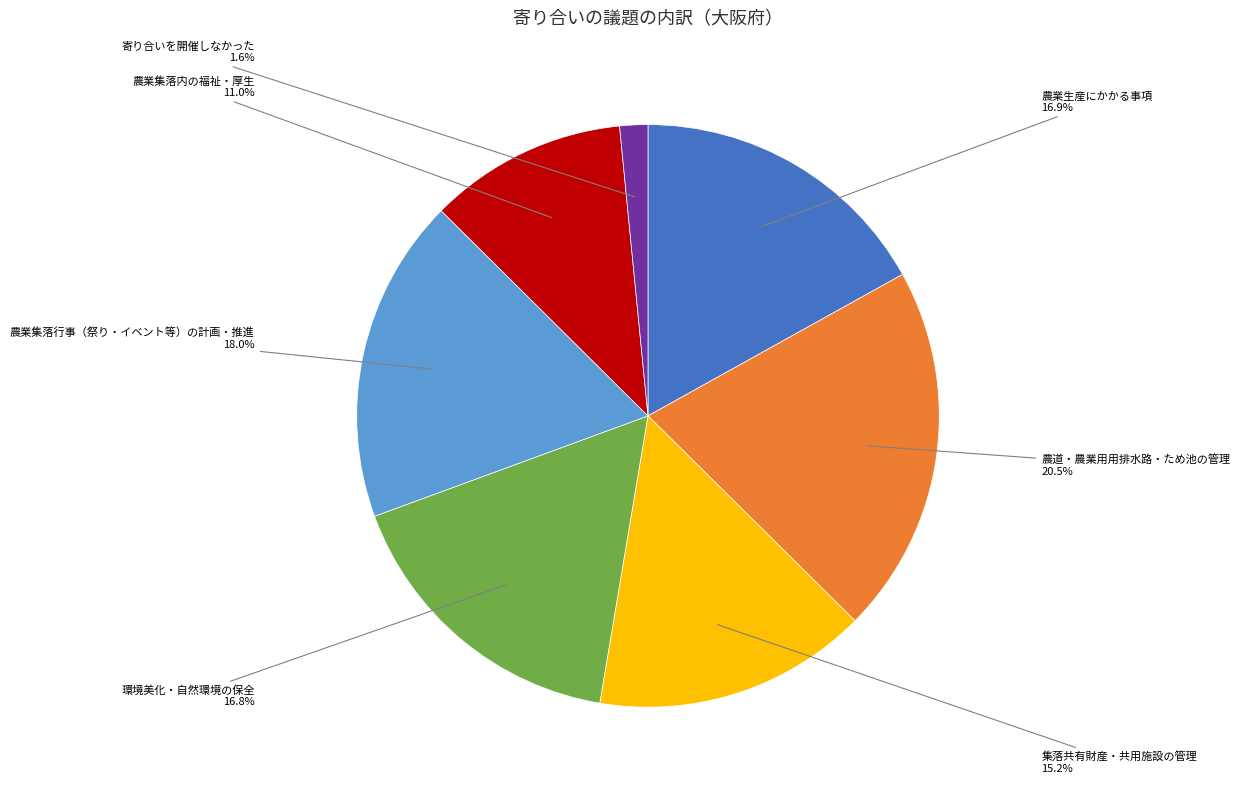

How much of the chart is everything except 環境美化・自然環境の保全?

83.2%